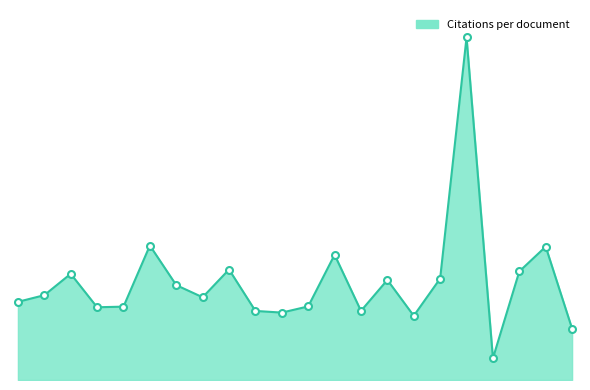

What is the sum of all values?

611.7